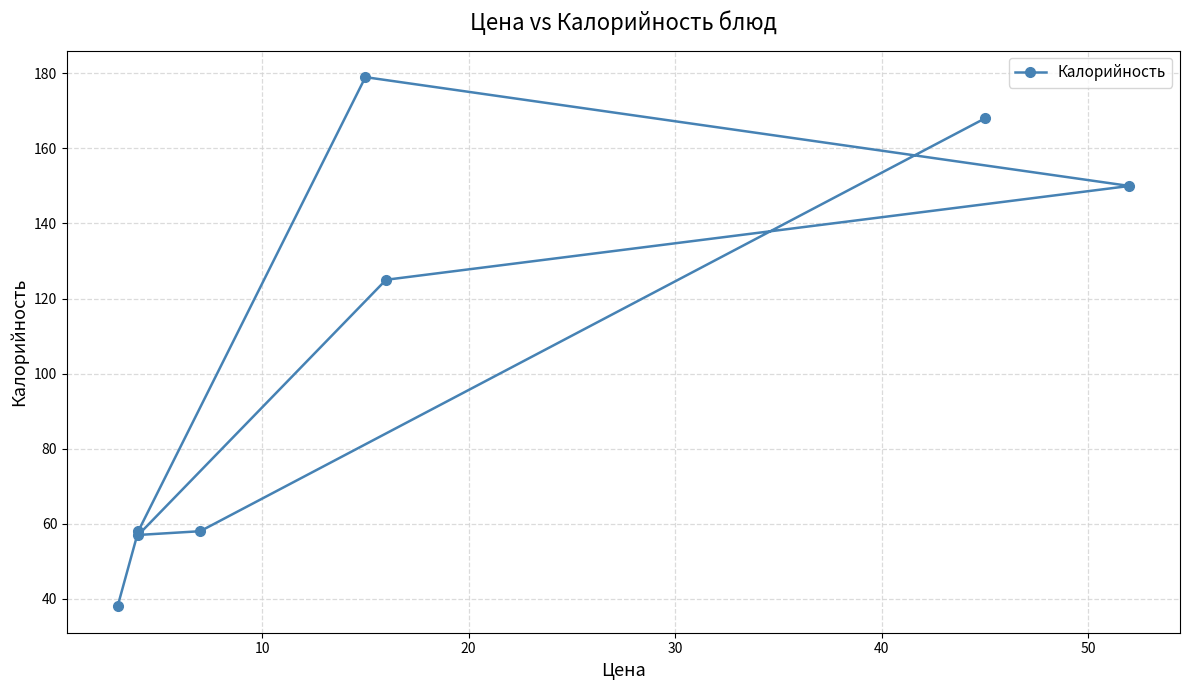

True or false: the data has more than 1 interior local peaks.

False